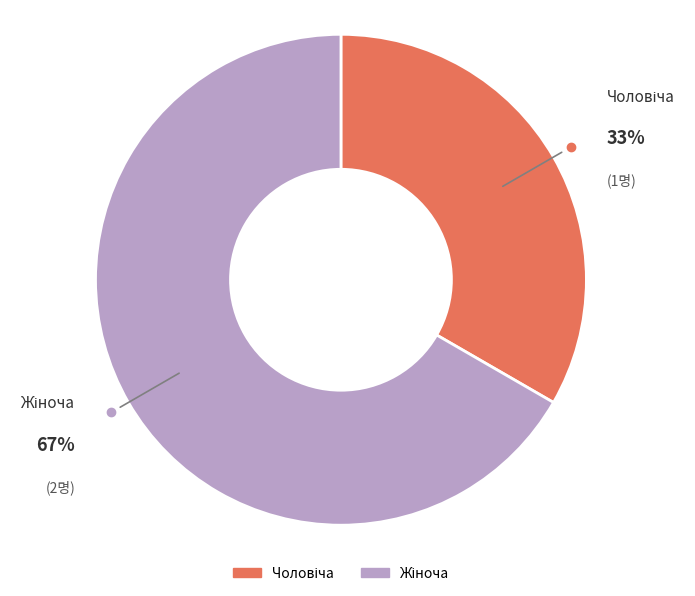

How many slices are in this pie chart?

2